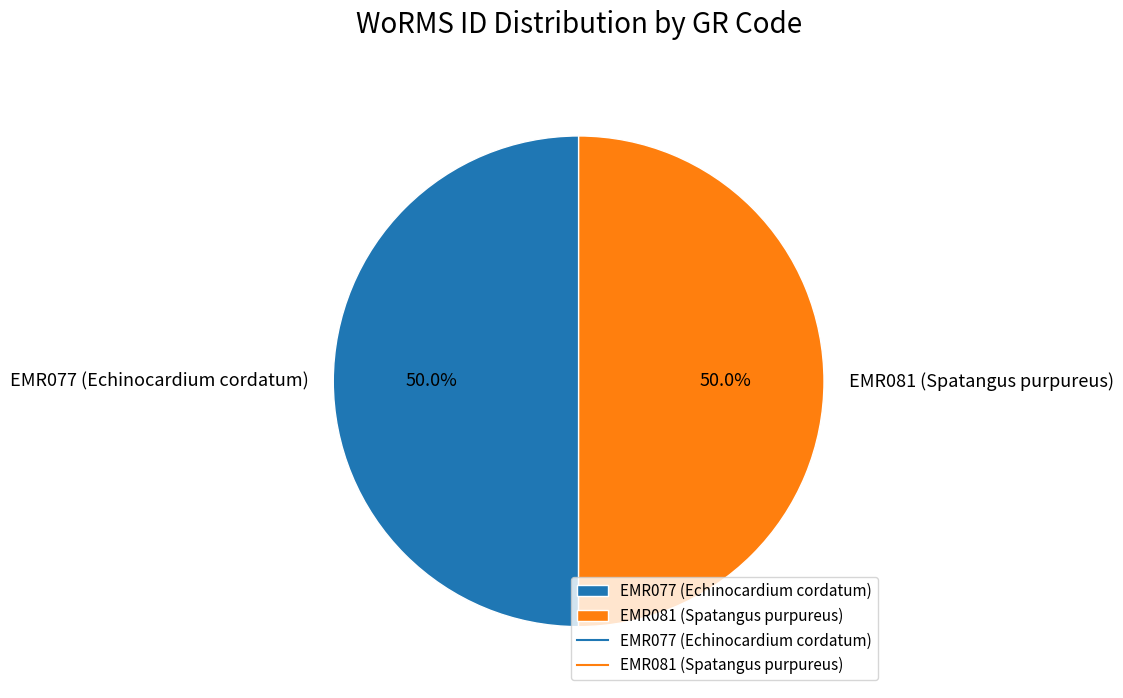

Approximately how many times larger is the value at EMR081 (Spatangus purpureus) compared to EMR077 (Echinocardium cordatum)?

1.0